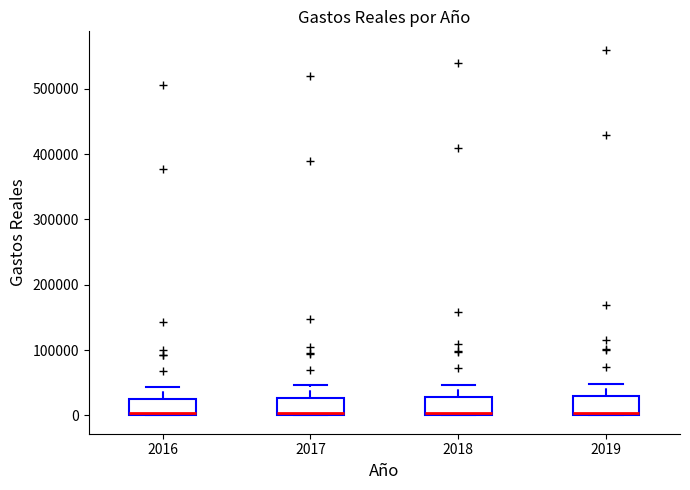

Where does the upper whisker of the box at x = 2017 end on the y-axis? The values are not printed on the chart, so give them approximately, as read against the axis.

50000